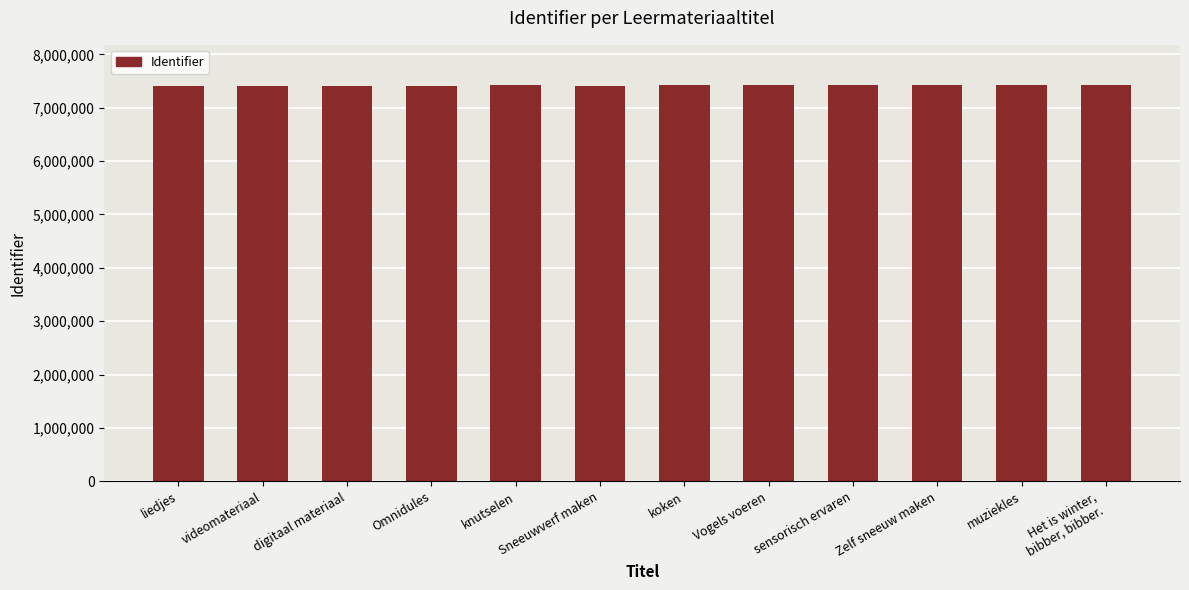

Rank the categories by value from lowest to highest.

liedjes, videomateriaal, digitaal materiaal, Omnidules, Sneeuwverf maken, knutselen, sensorisch ervaren, Zelf sneeuw maken, Vogels voeren, koken, muziekles, Het is winter,
bibber, bibber.